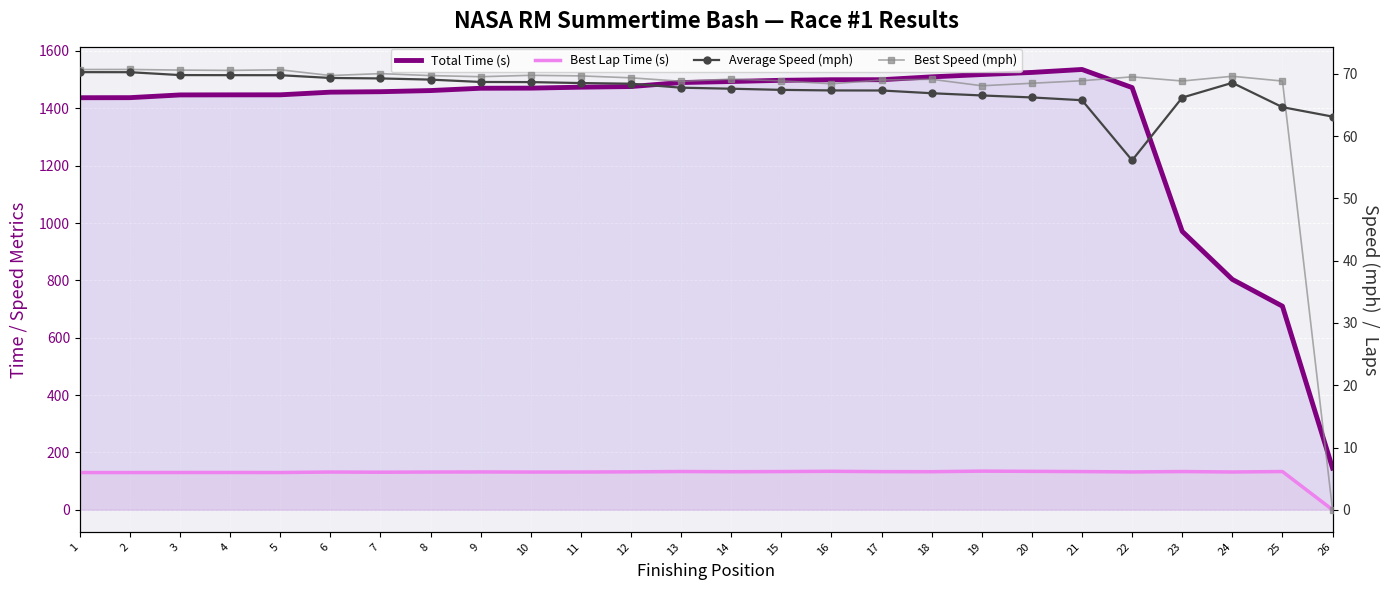

What is the sum of all Best Speed (mph) values?

1736.7